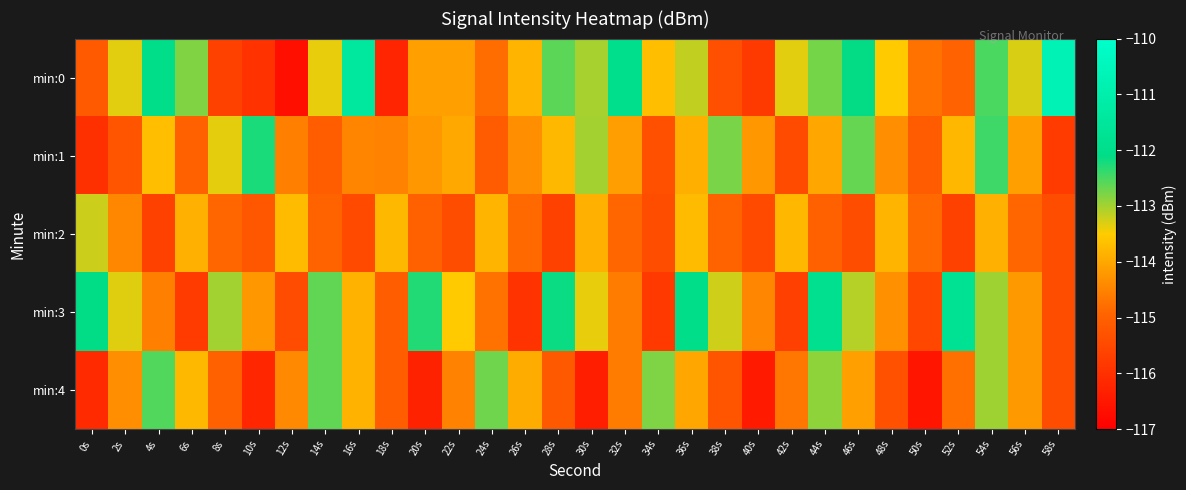

Which label corresponds to the largest value in the chart?

58s